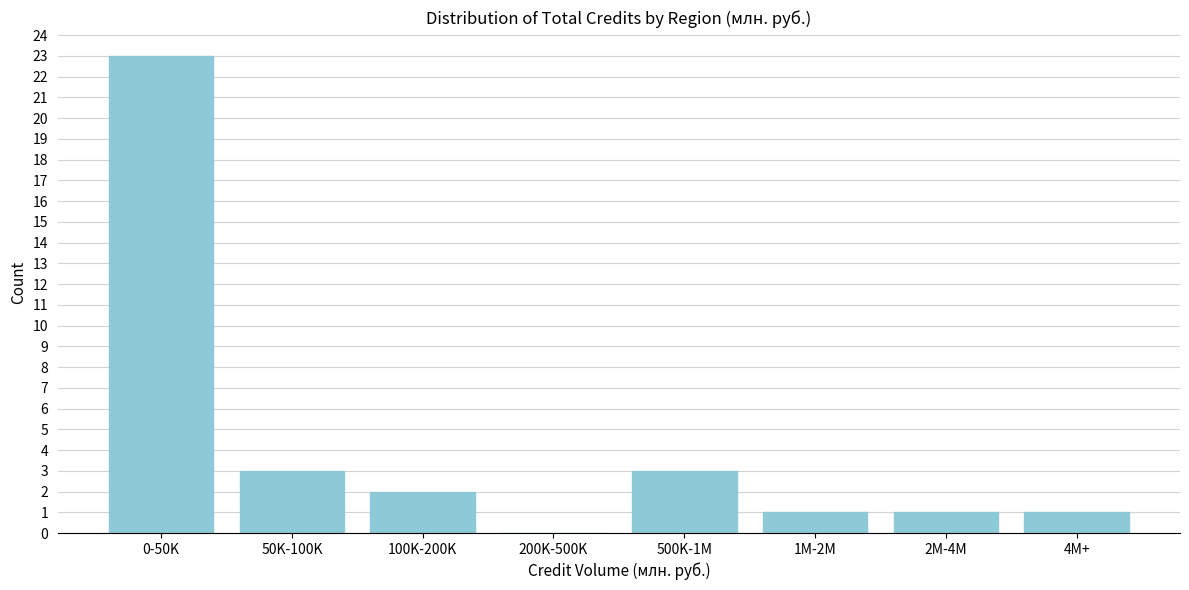

Reading left to right, list all the values displayed in this chart.

0-50K=23	50K-100K=3	100K-200K=2	200K-500K=0	500K-1M=3	1M-2M=1	2M-4M=1	4M+=1